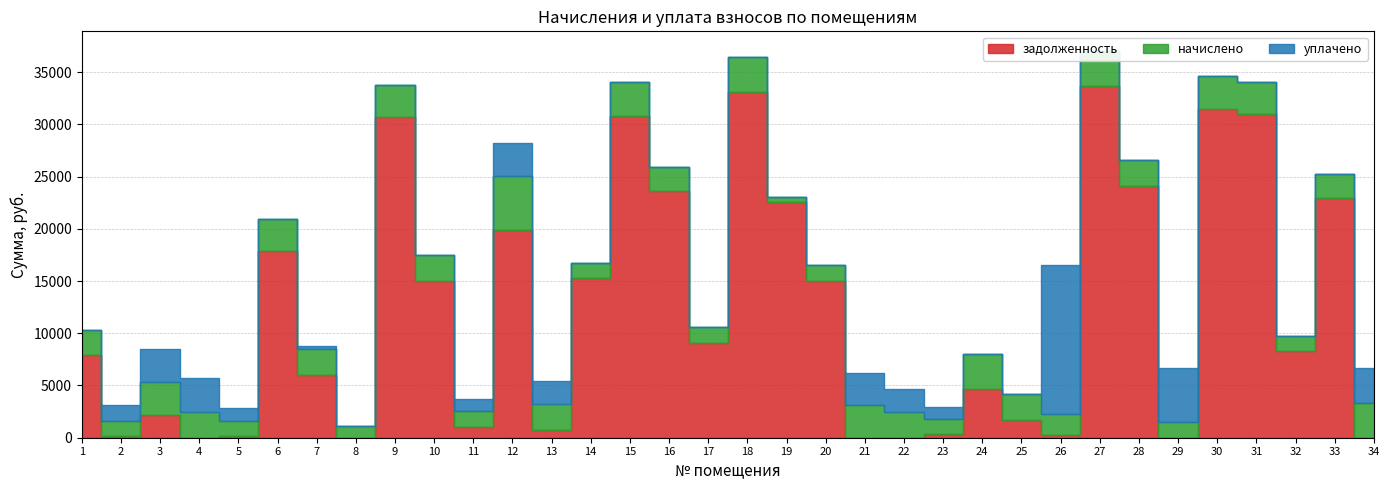

True or false: начислено has a value of 3106.3 at 21.

True